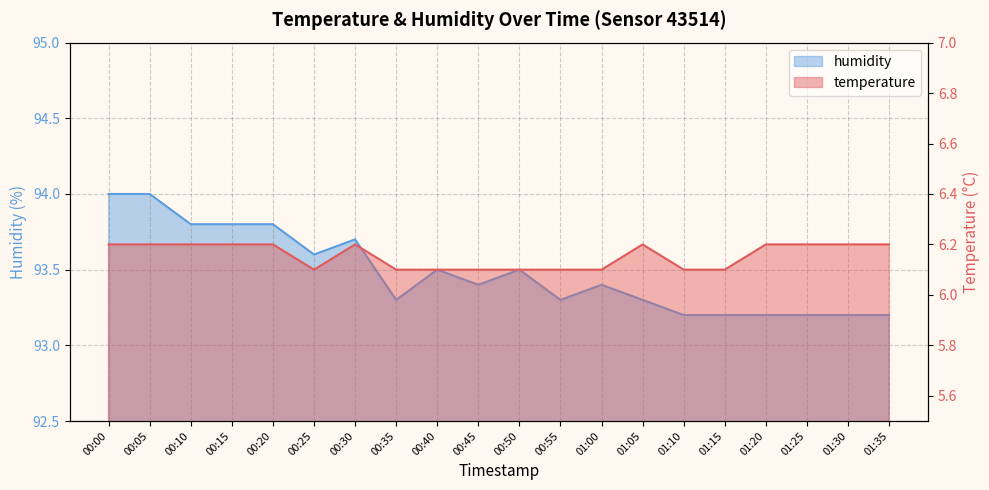

Which series changed the most between 01:05 and 01:25?

humidity